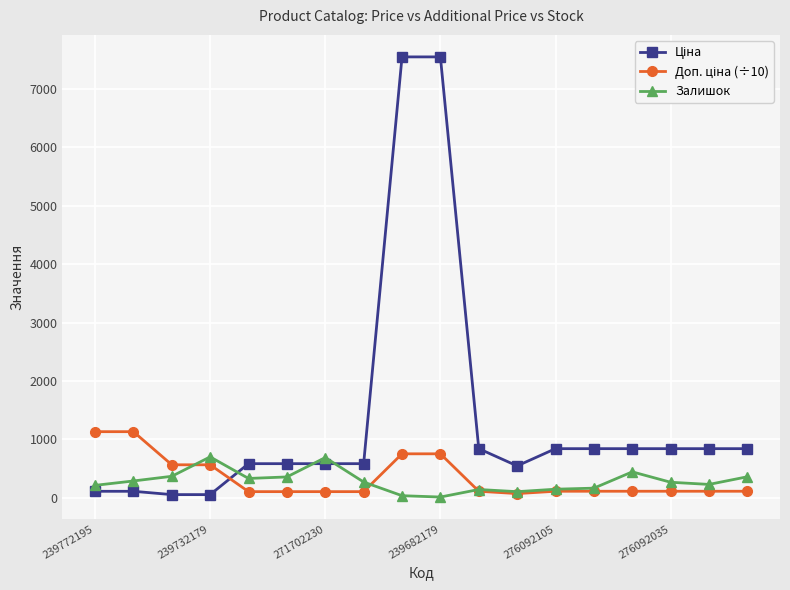

What is the greatest value displayed?

7545.9